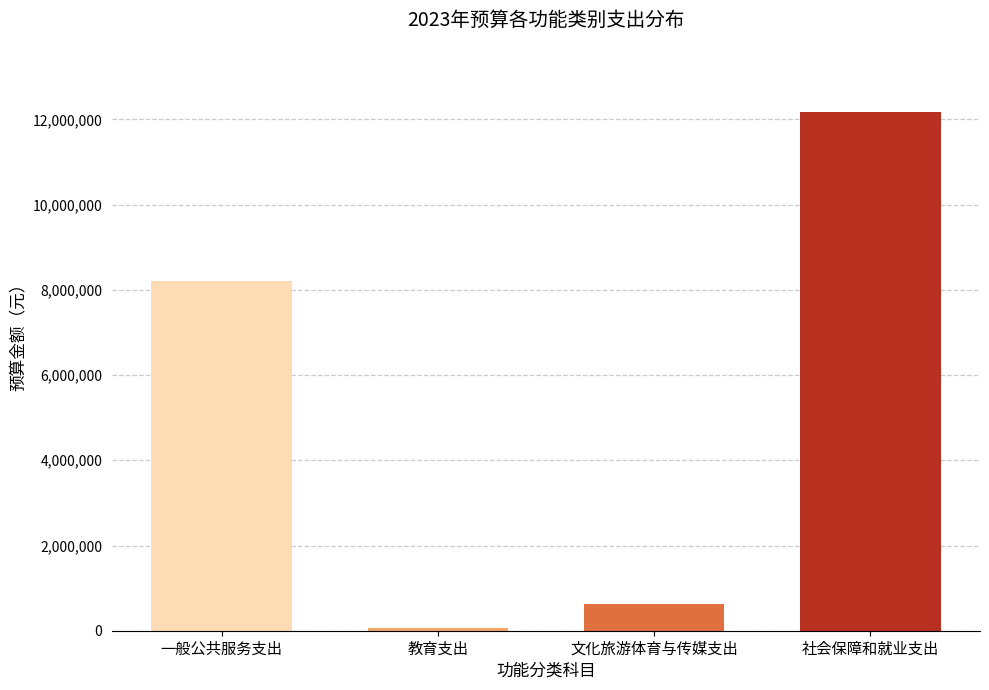

Reading left to right, what are all the values shown in this chart?

一般公共服务支出=8212009	教育支出=57072	文化旅游体育与传媒支出=620279	社会保障和就业支出=12170764